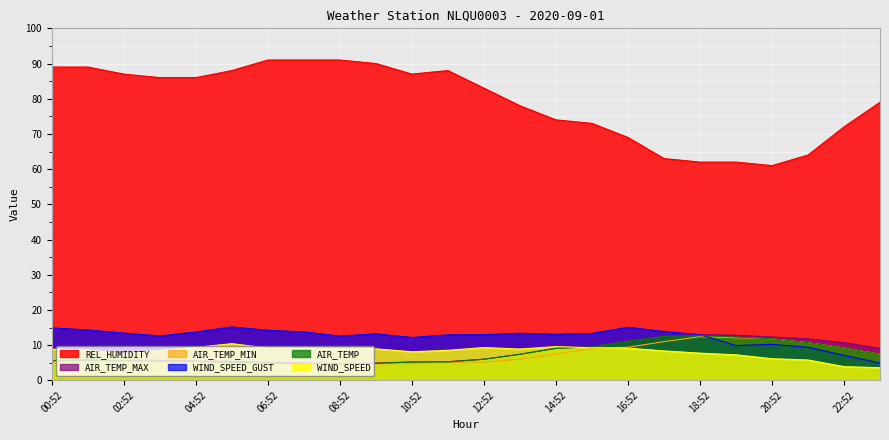

Which series has the largest total across all categories?

REL_HUMIDITY